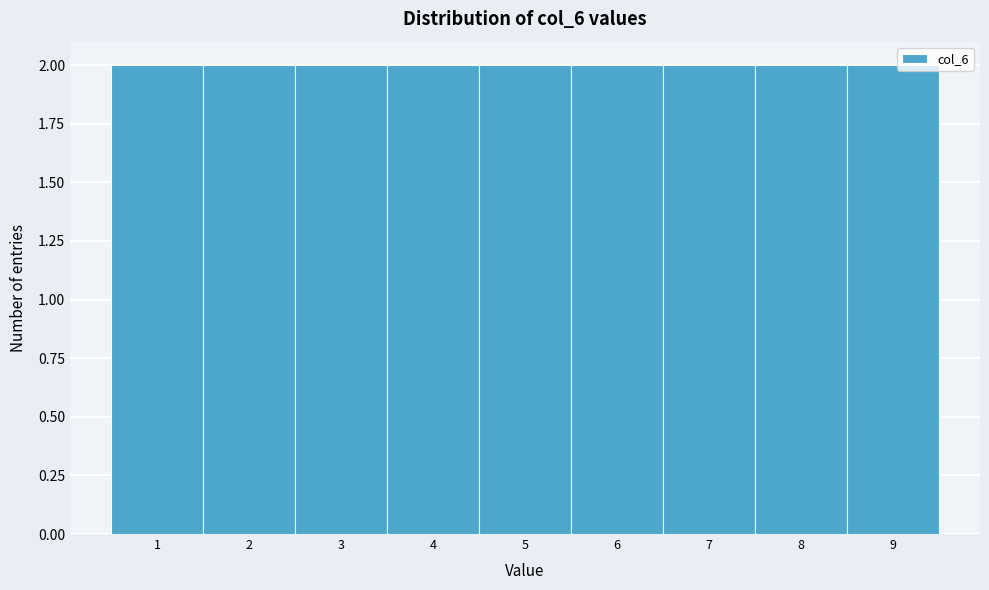

Reading left to right, transcribe this chart: for each bar, give the range it covers on the x-axis and its height. The values are not printed on the chart, so give them approximately, as read against the axis.

0.5 to 1.5: 2
1.5 to 2.5: 2
2.5 to 3.5: 2
3.5 to 4.5: 2
4.5 to 5.5: 2
5.5 to 6.5: 2
6.5 to 7.5: 2
7.5 to 8.5: 2
8.5 to 9.5: 2